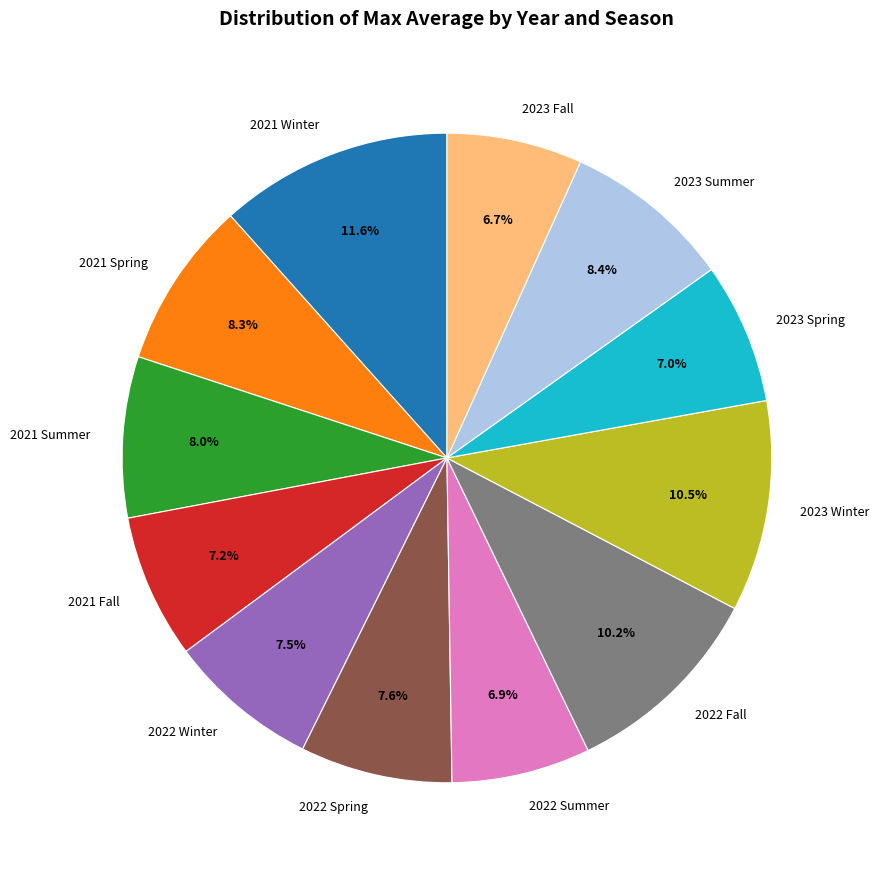

How many slices are in this pie chart?

12